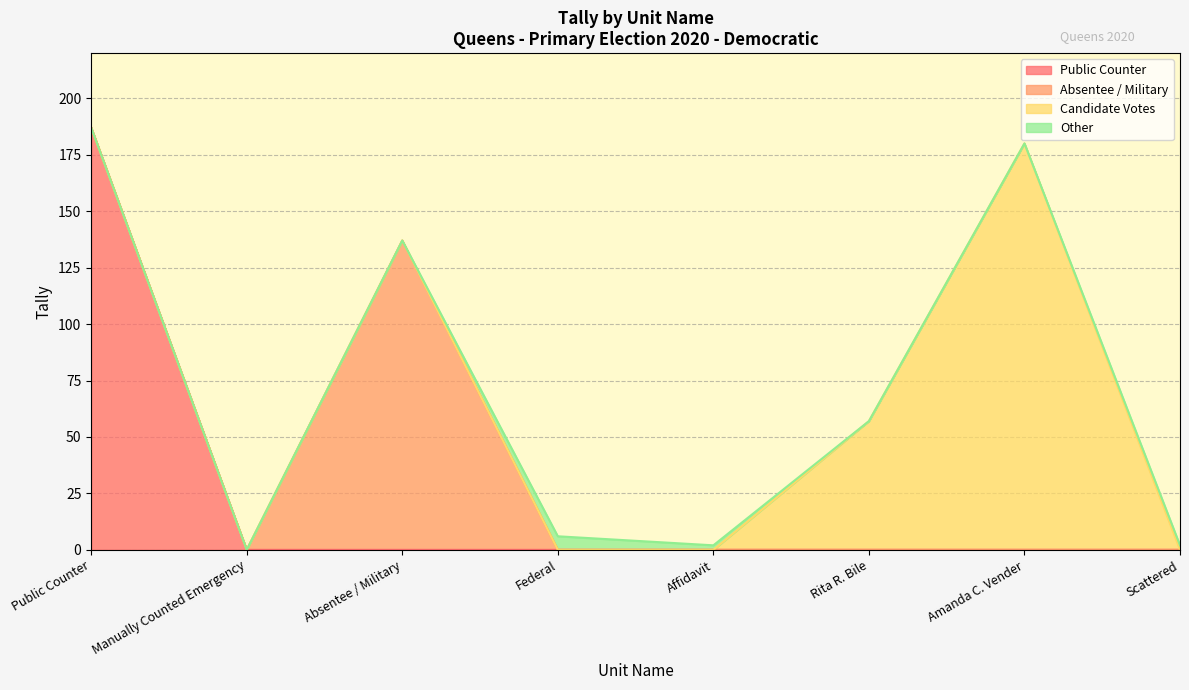

True or false: Absentee / Military has more than 2 points higher than both neighbors.

False